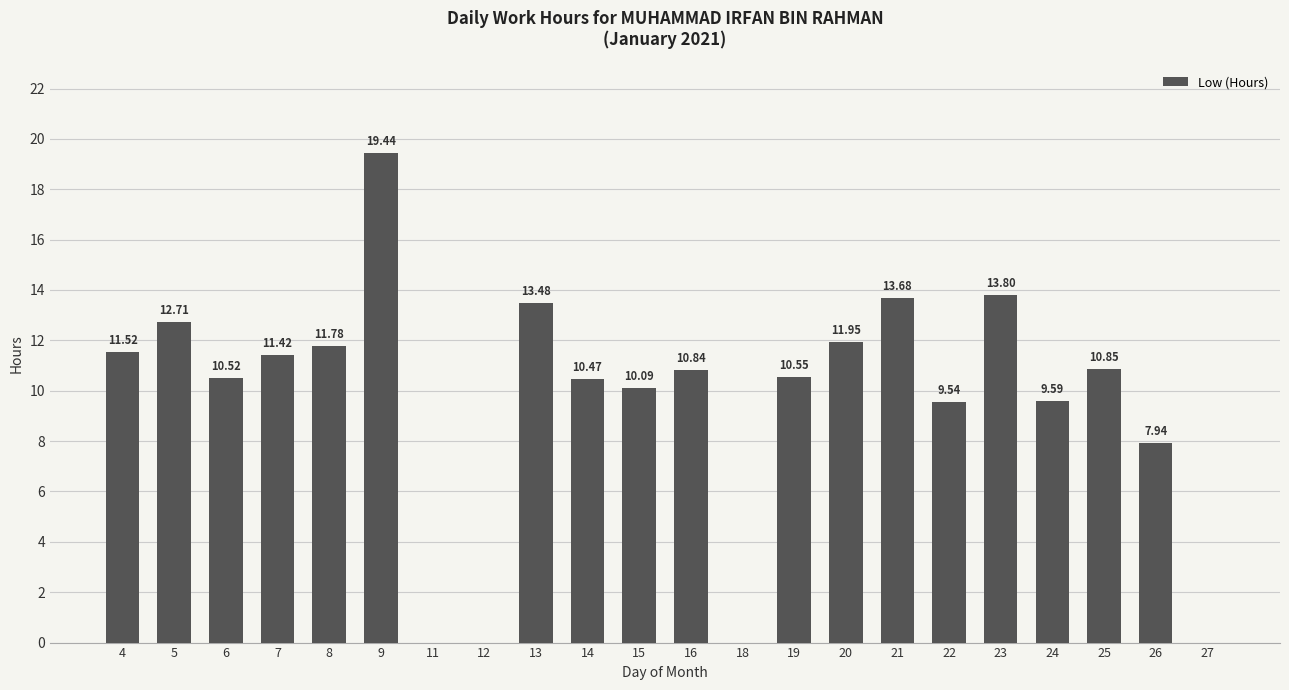

What is the maximum value shown in the chart?

19.4